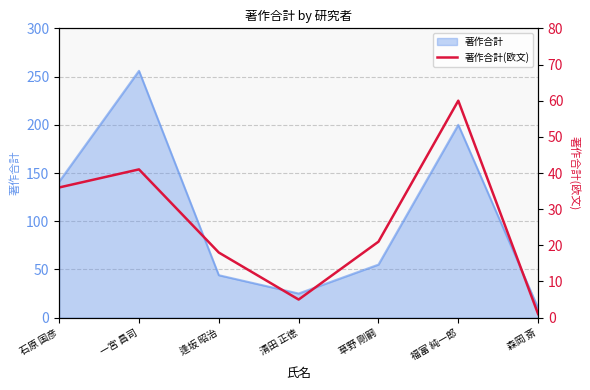

True or false: the data shows 18 at 逢坂 昭治.

True